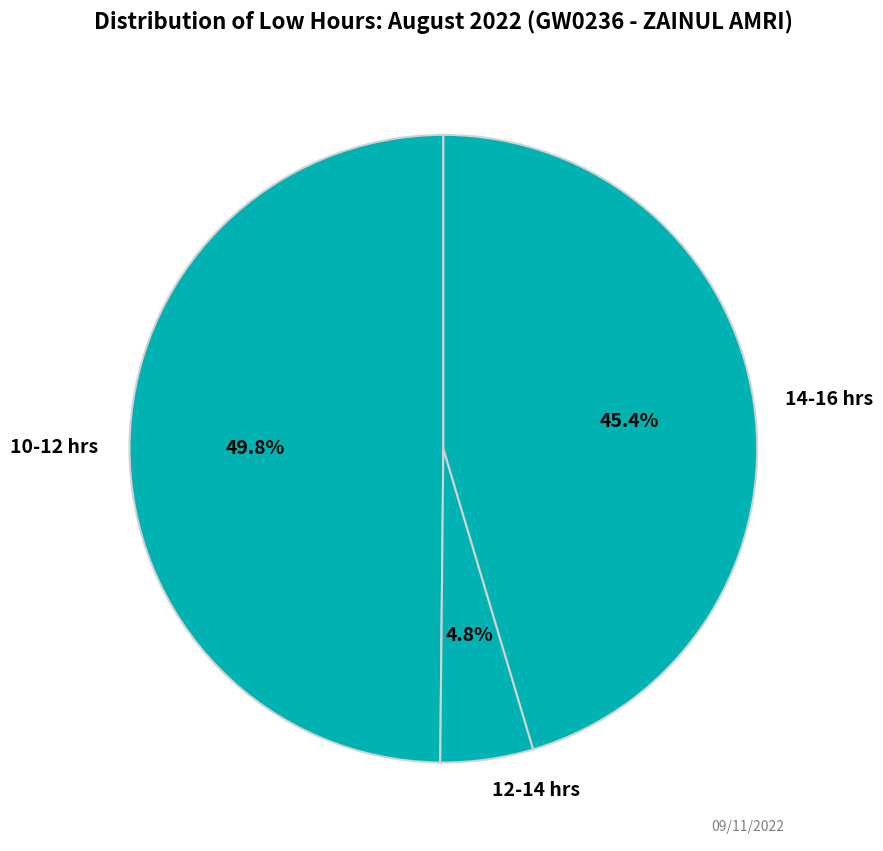

What percentage is NOT represented by 10-12 hrs?

50.2%